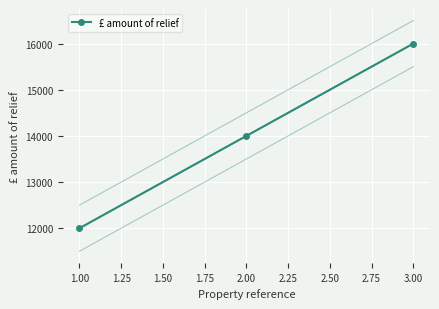

What is the value of the £ amount of relief point at the 3rd from the left?

16000